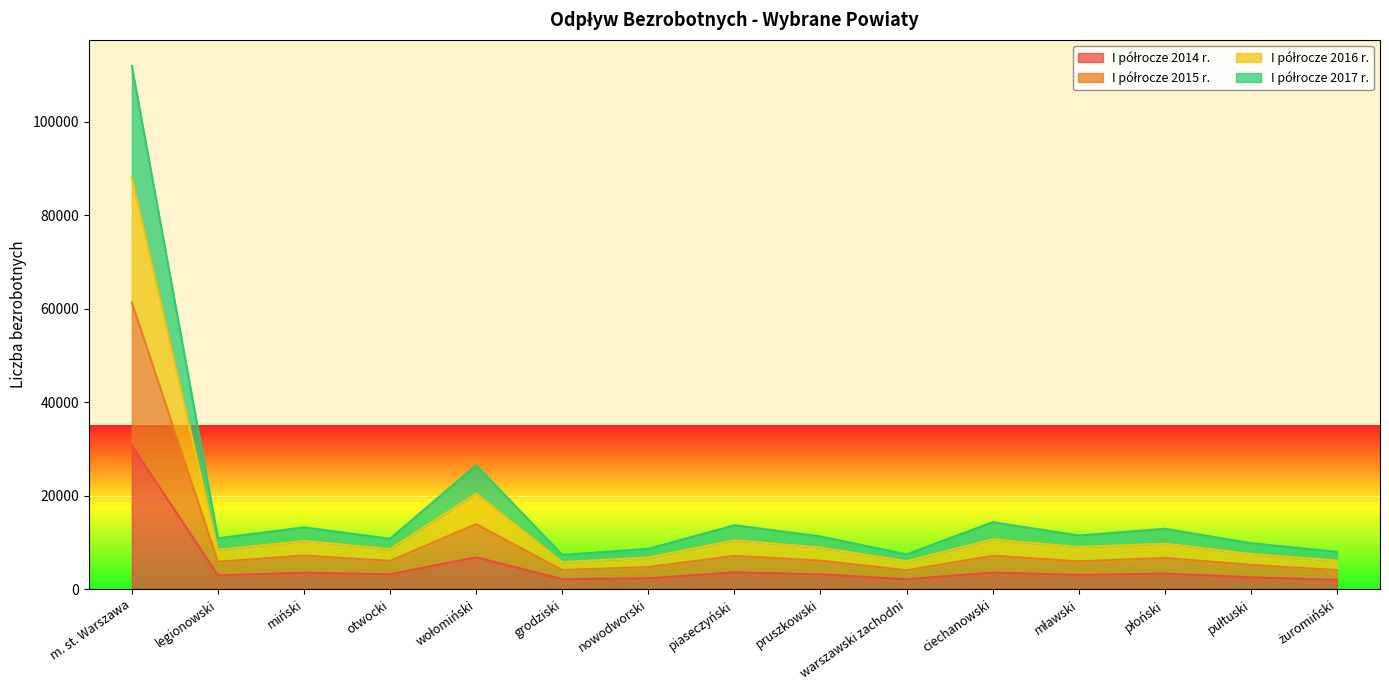

Is it true that I półrocze 2016 r. equals 4107 at grodziski?

False